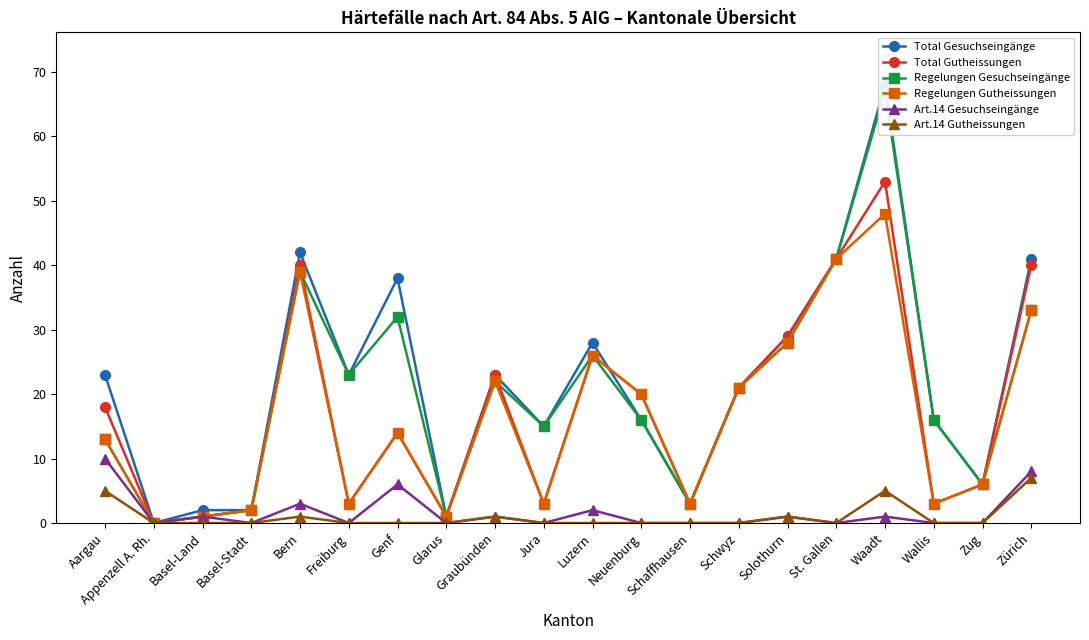

True or false: Art.14 Gutheissungen and Total Gutheissungen cross at least once.

False